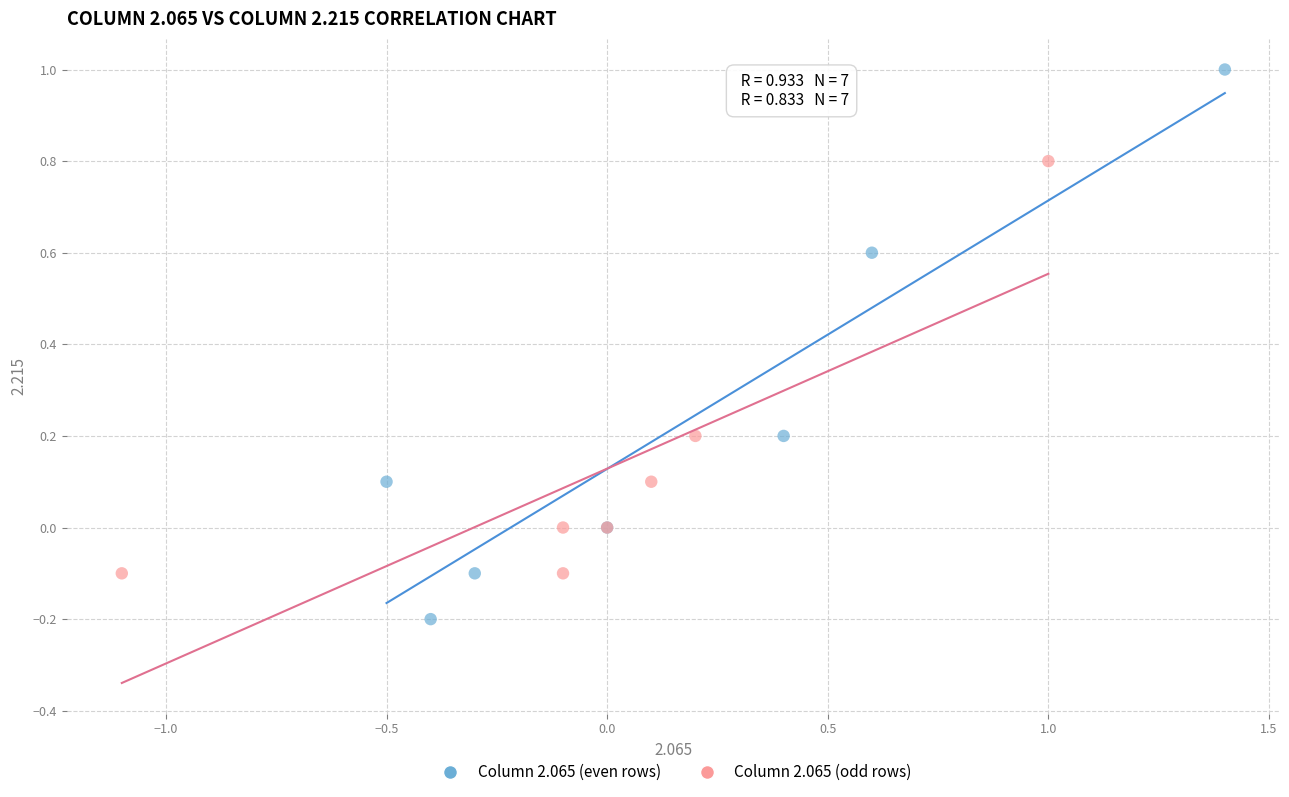

Which series reaches the maximum Y coordinate?

Column 2.065 (even rows)